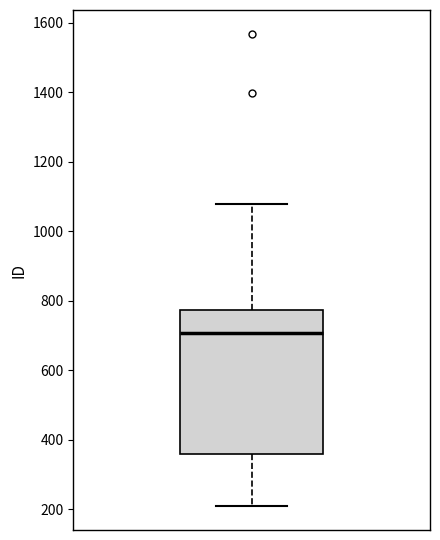

Transcribe this box plot: give where the median line is, the range the box spans, and where the two whiskers end, as read against the y-axis. The values are not printed on the chart, so give them approximately, as read against the axis.

median 700, box 360 to 780, whiskers 200 to 1080